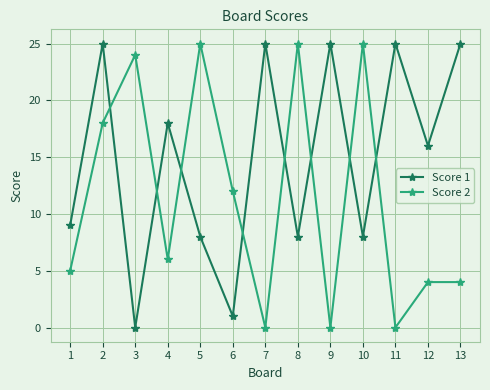

Reading right to left, list all the values displayed in this chart.

Score 1: 25	16	25	8	25	8	25	1	8	18	0	25	9
Score 2: 4	4	0	25	0	25	0	12	25	6	24	18	5